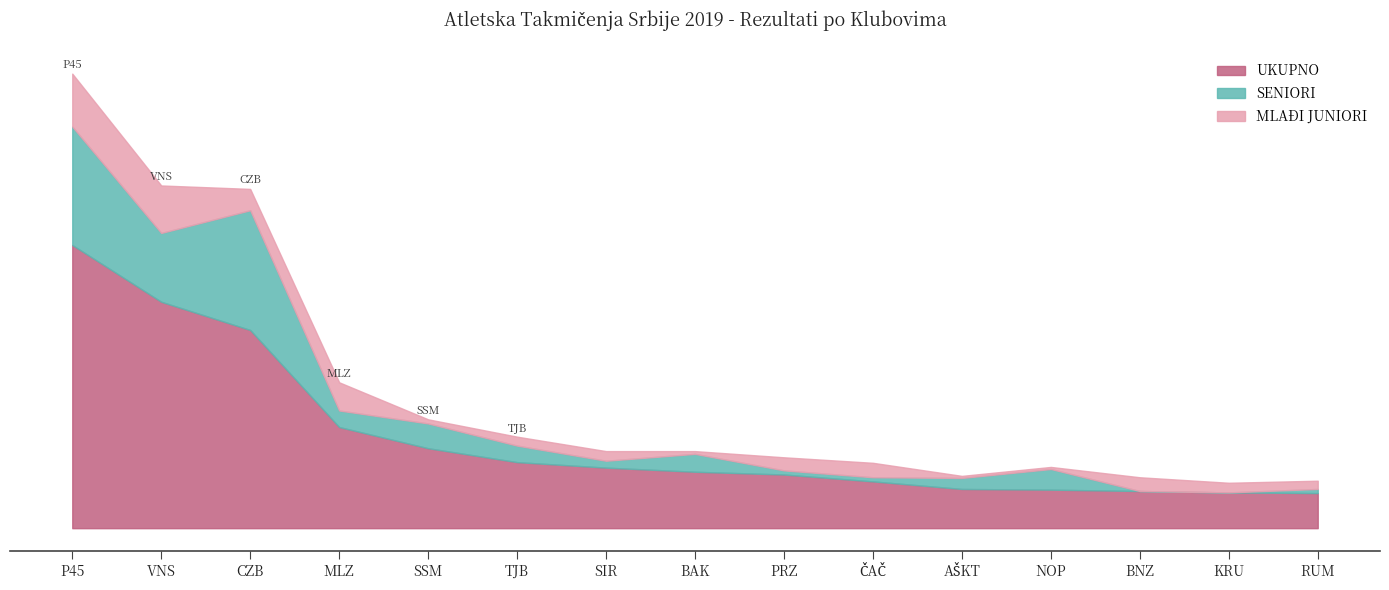

Which has a higher value, ČAČ or BNZ?

ČAČ